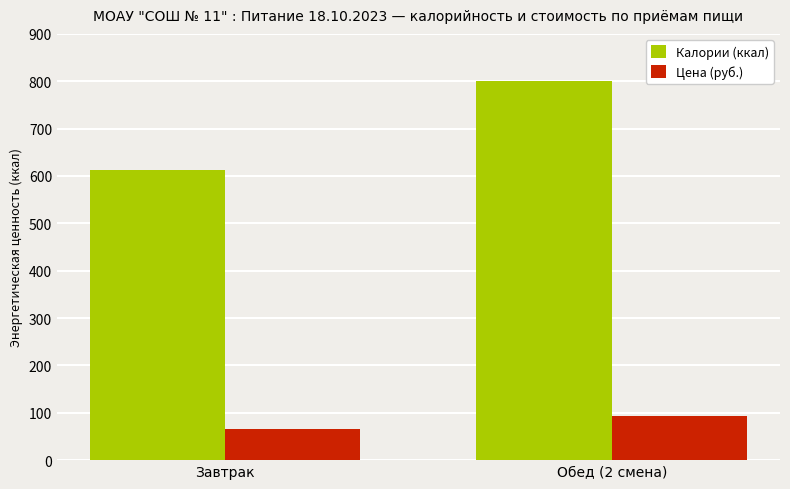

List the series in order of their overall mean, lowest first.

Цена (руб.), Калории (ккал)